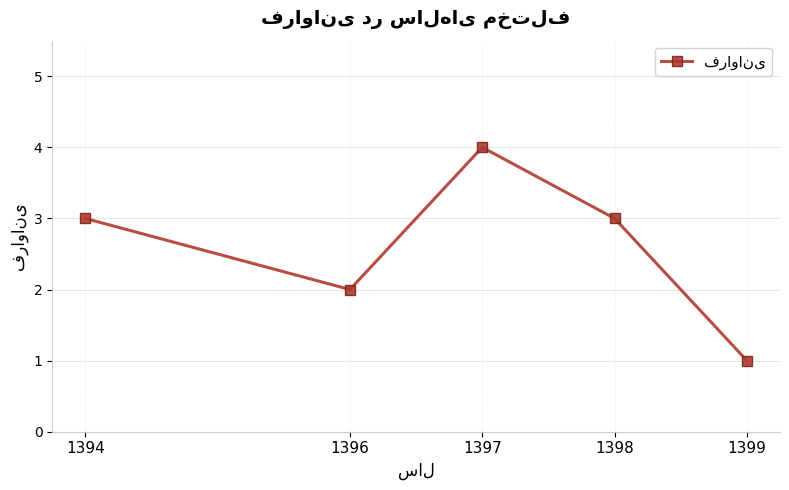

How many data points does each series have?

5